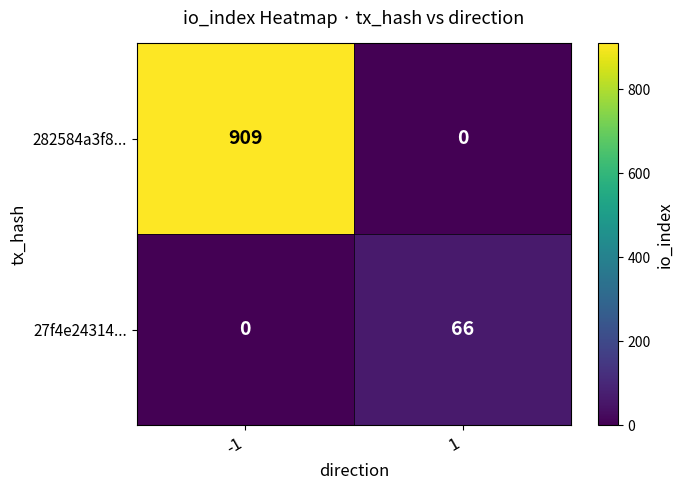

What is the difference between the maximum and minimum values in the 27f4e24314... series?

66